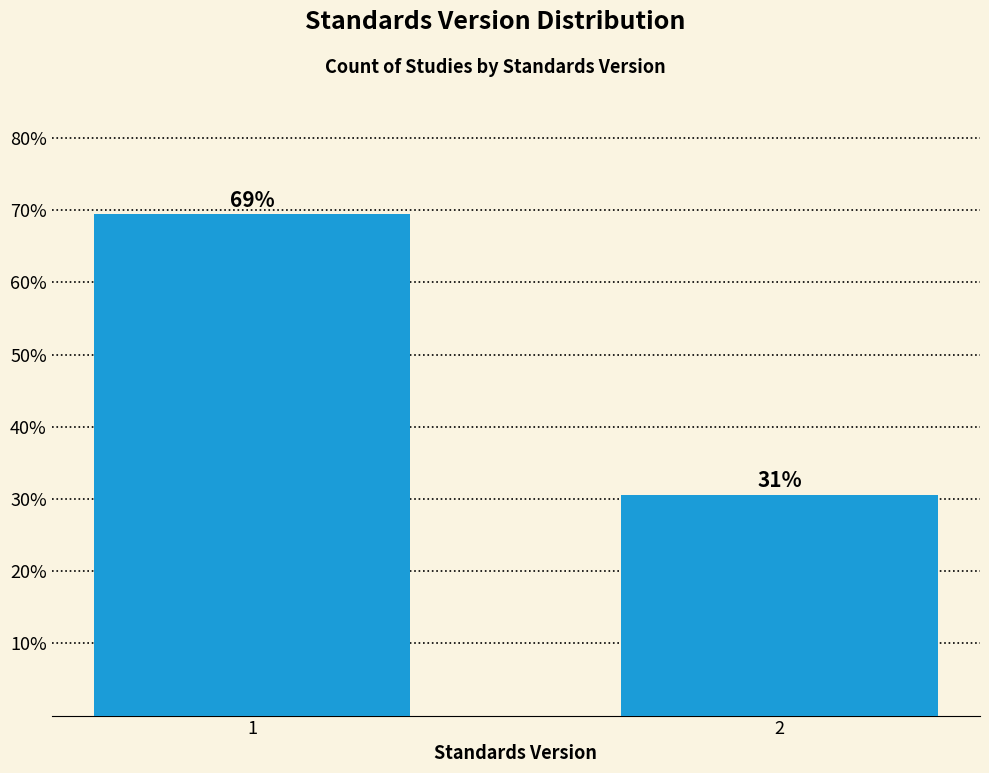

How many bars are there in total?

2